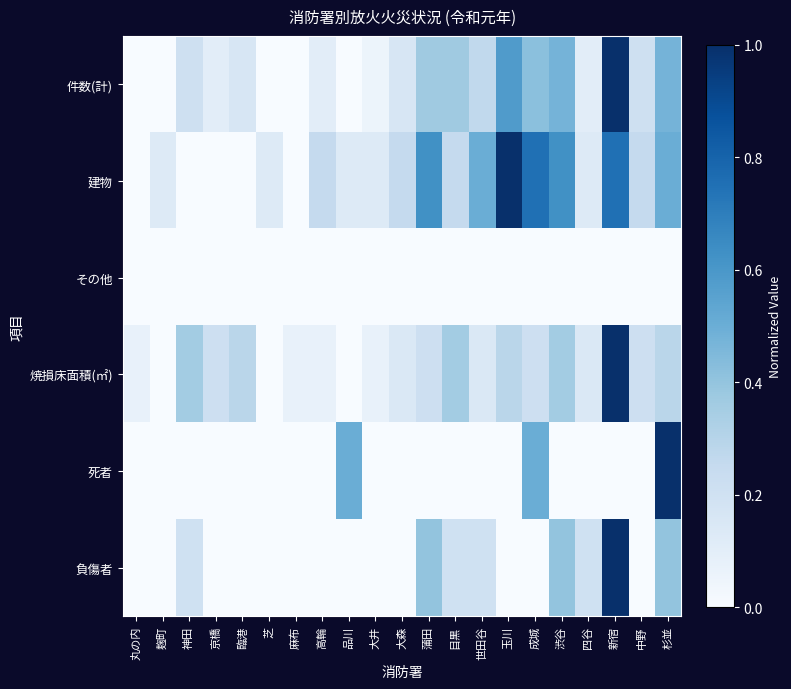

Which series has the widest spread of values?

件数(計)